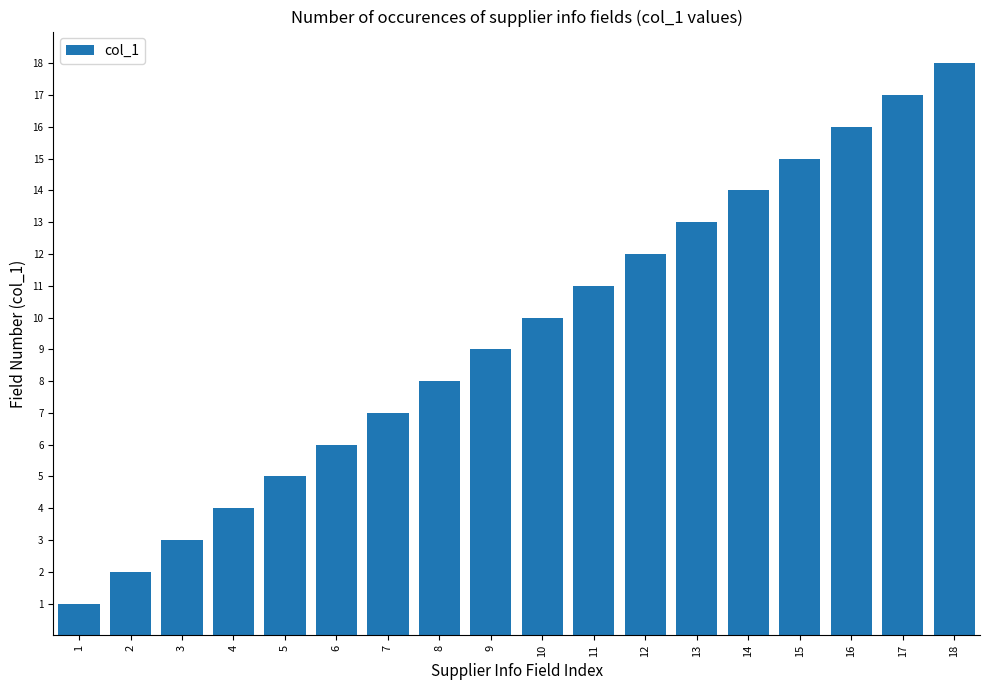

What is the value of the 13th bar from the left?

13